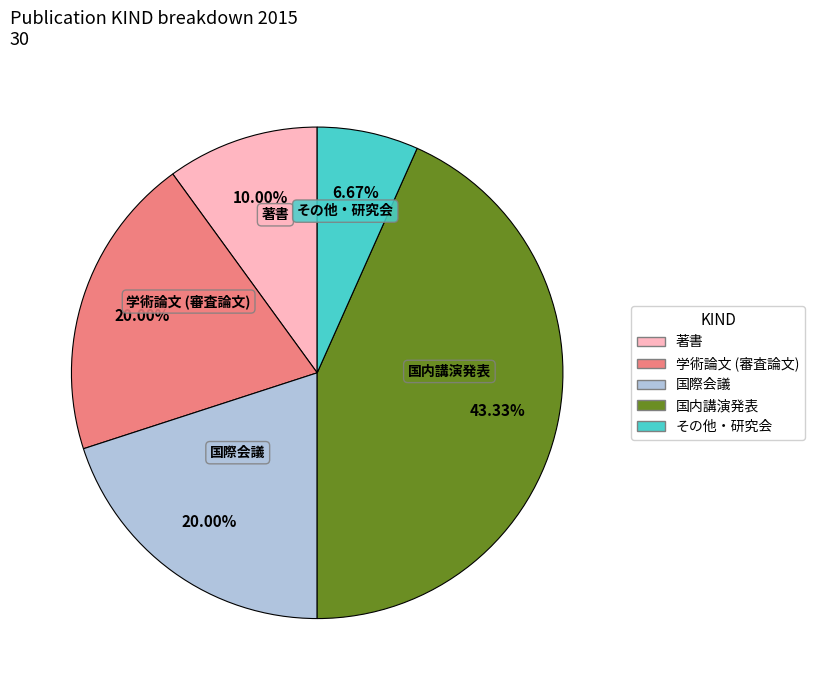

Is there a majority slice in this chart?

No